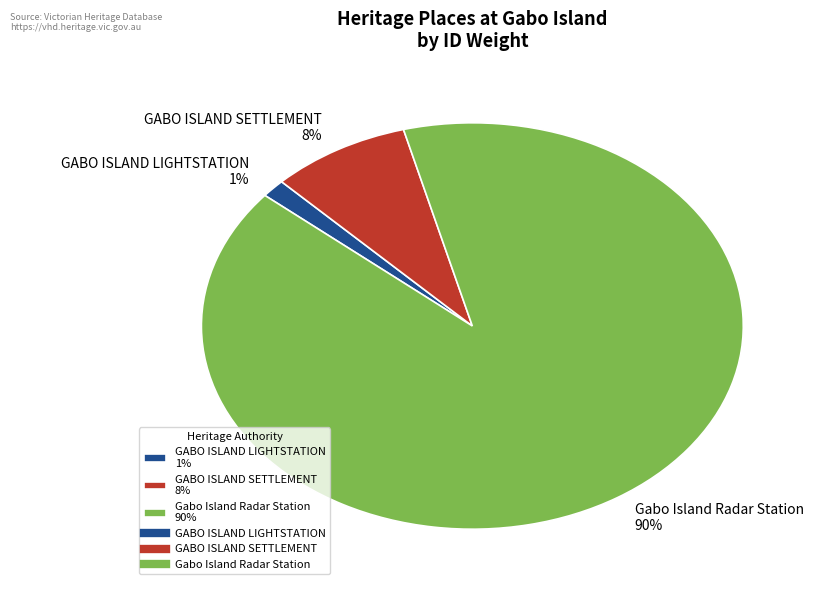

To the nearest percent, what is the combined percentage of Gabo Island Radar Station 90% and GABO ISLAND SETTLEMENT 8%?

99%